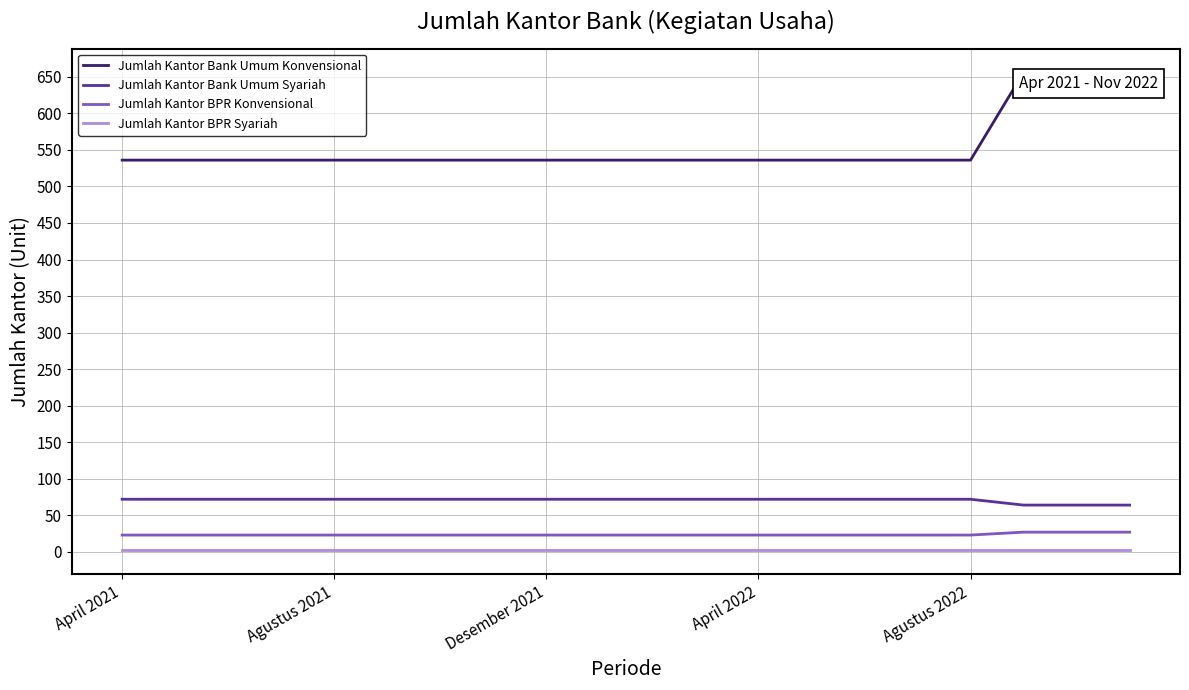

What is the difference between the maximum and minimum values in the Jumlah Kantor Bank Umum Konvensional series?

120